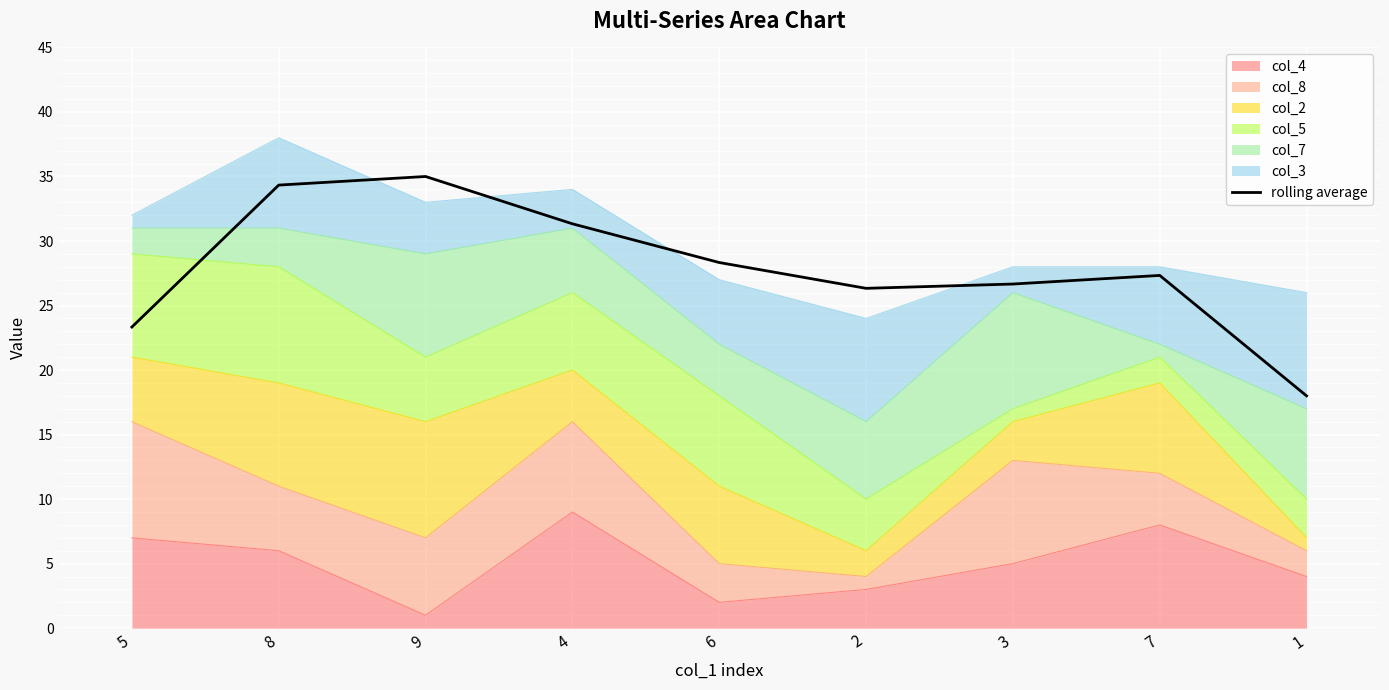

Rank the categories by value from highest to lowest.

9, 8, 4, 6, 7, 3, 2, 5, 1